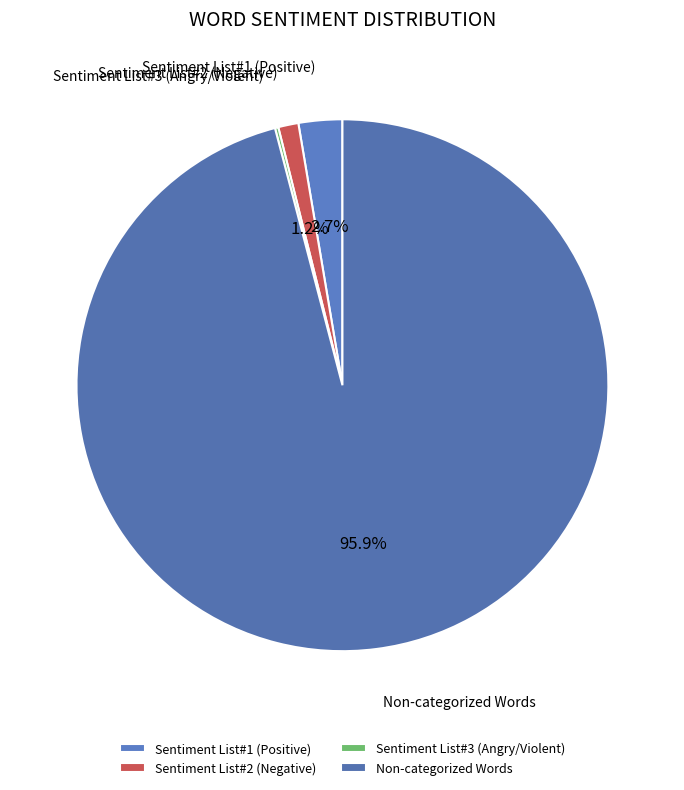

What is the majority slice?

Non-categorized Words